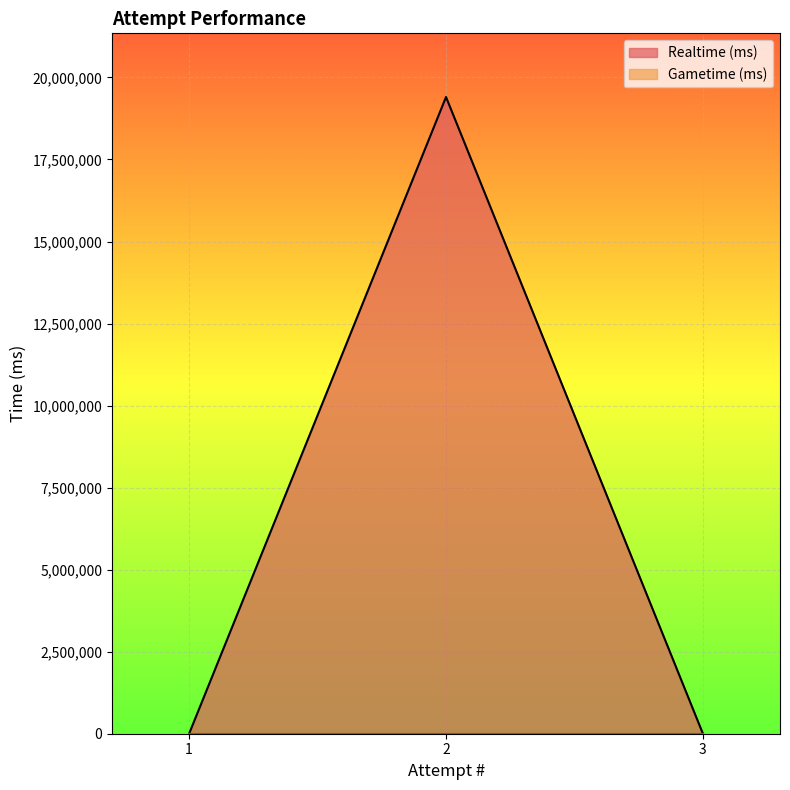

Which series has the largest total across all categories?

Realtime (ms)